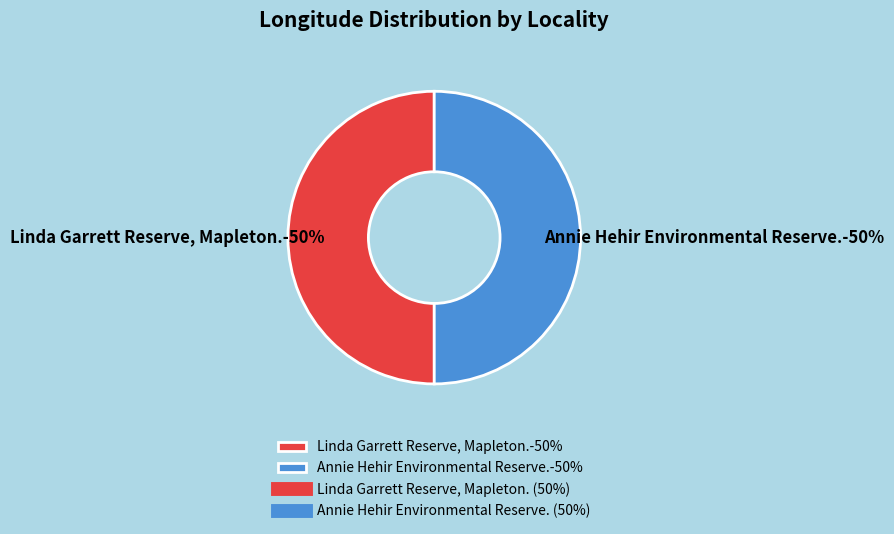

Do Annie Hehir Environmental Reserve. and Linda Garrett Reserve, Mapleton. together represent more than half of the pie?

Yes